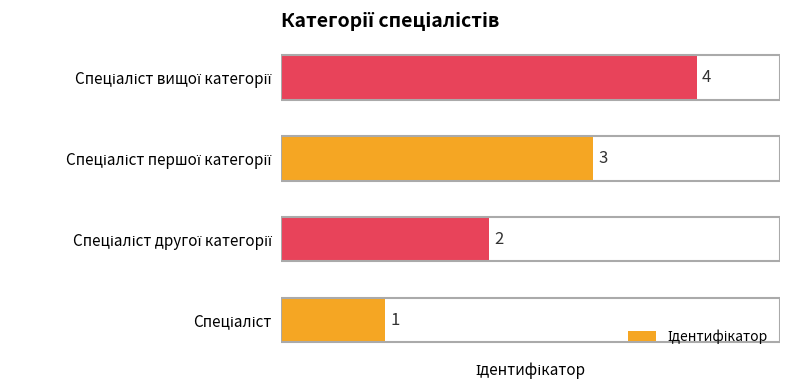

What is the sum of all values?

10